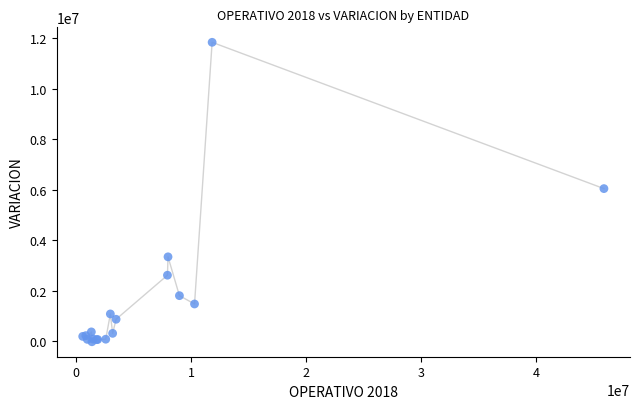

What Y value in the scatter plot is closest to 5914298?

6049722.4